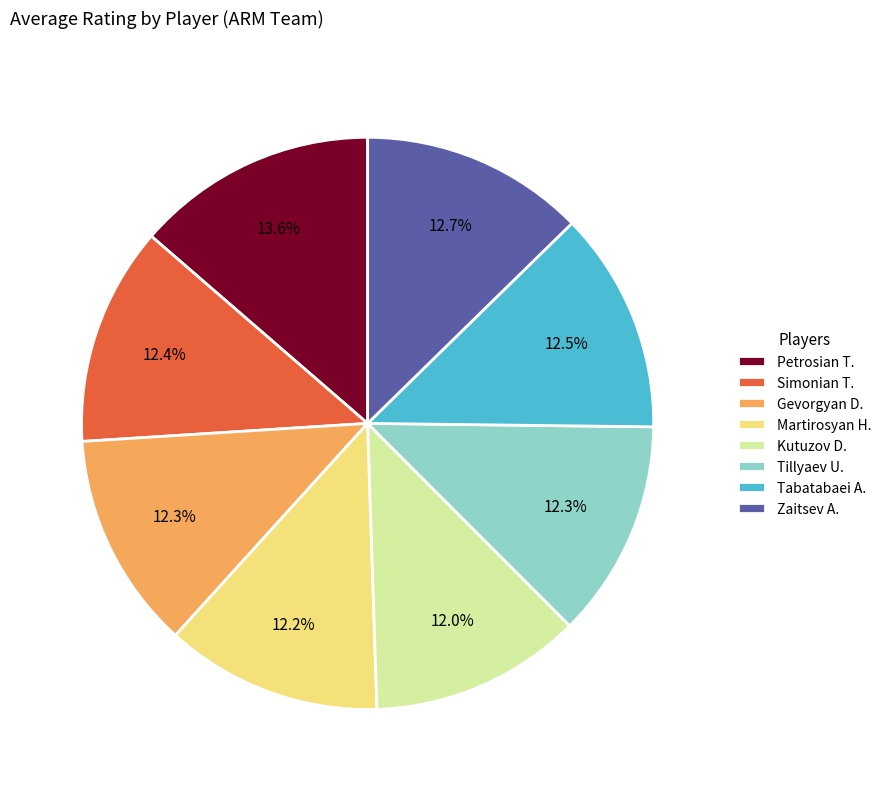

Which category has the biggest portion of the pie?

Petrosian T.